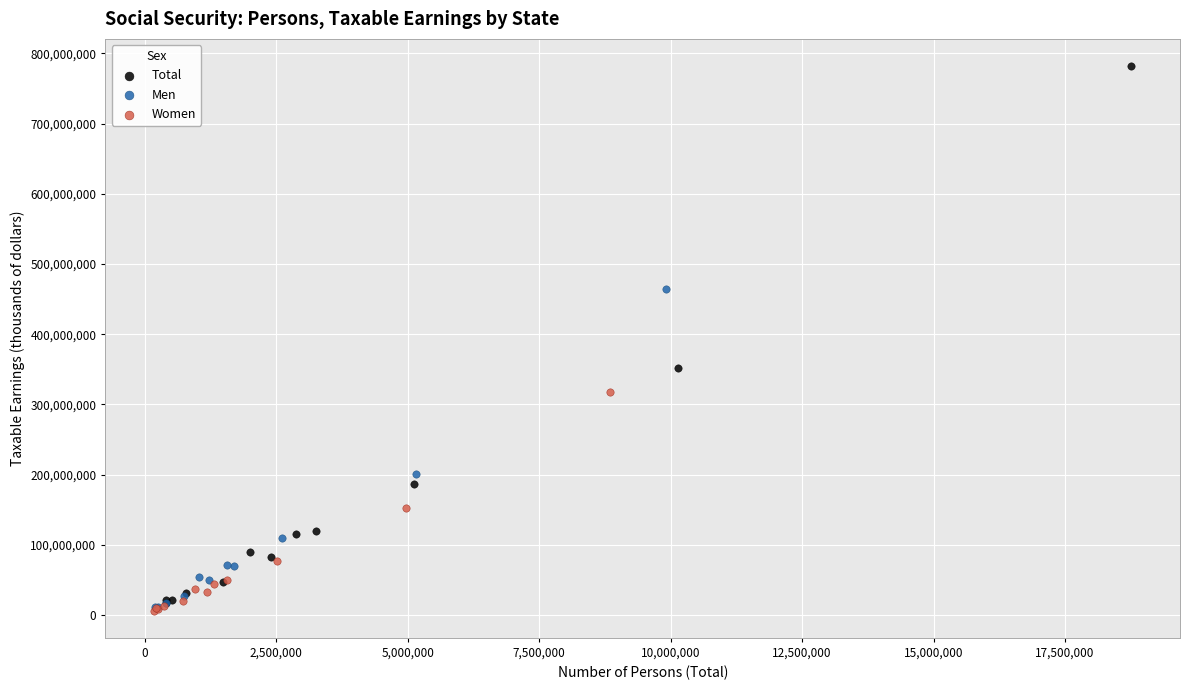

Which series has the largest Y range (max minus min)?

Total